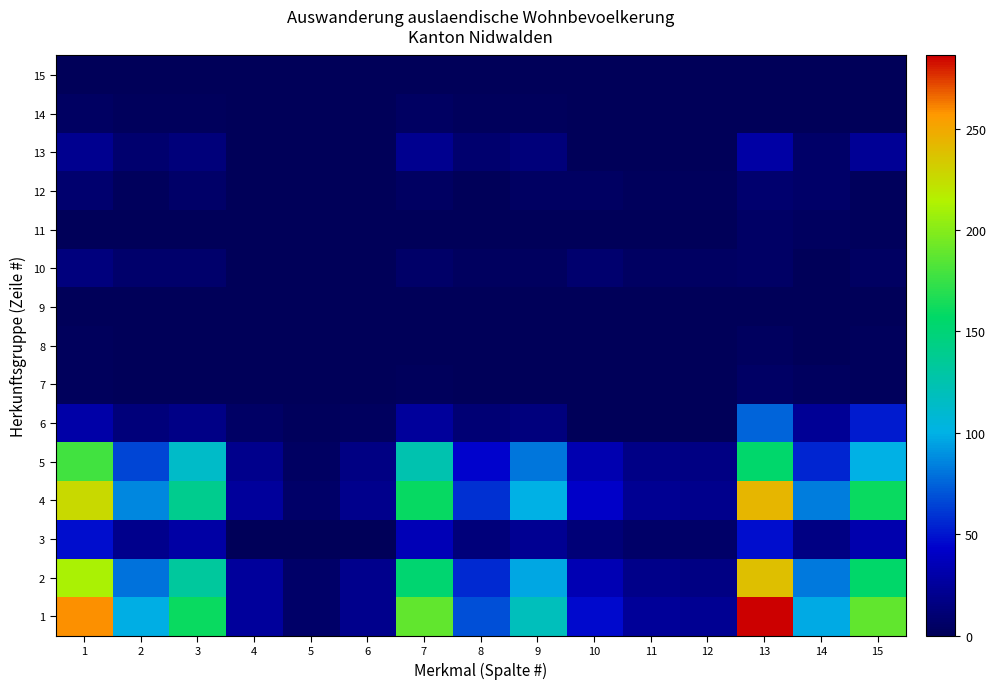

List the series in order of their peak value, highest first.

1, 4, 2, 5, 6, 3, 13, 10, 12, 7, 11, 14, 8, 9, 15